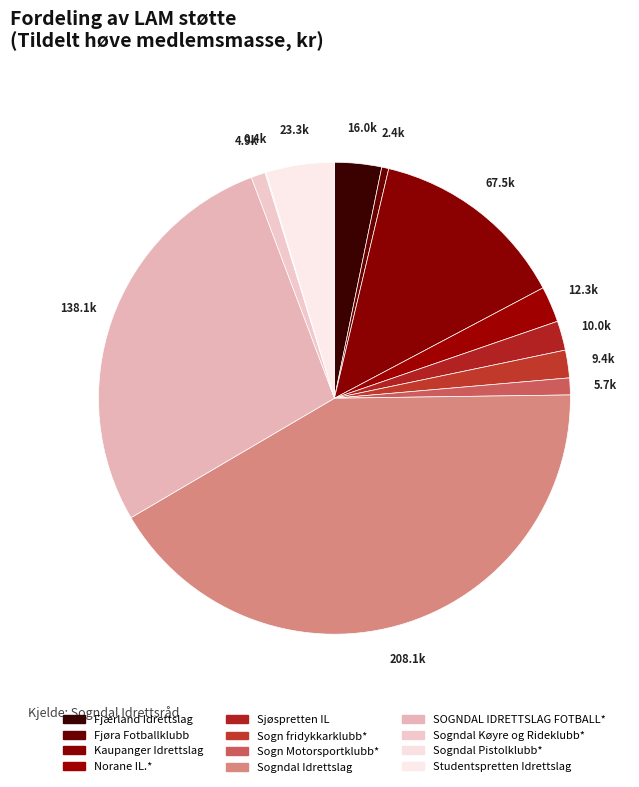

How much of the chart is everything except SOGNDAL IDRETTSLAG FOTBALL*?

72.3%